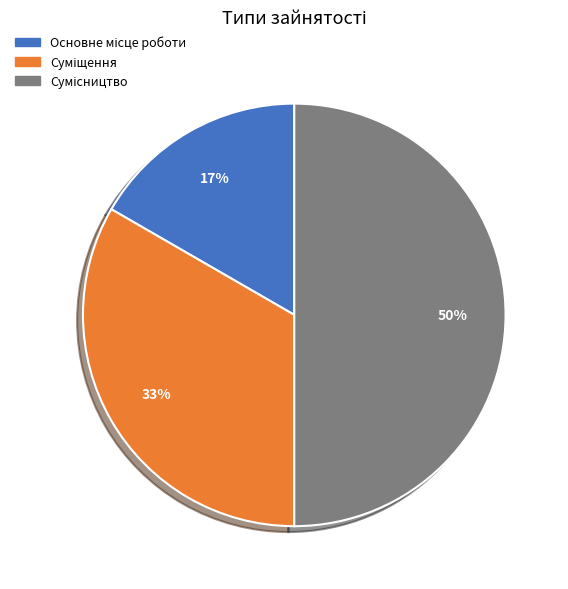

To the nearest percent, what is the average slice percentage?

33%